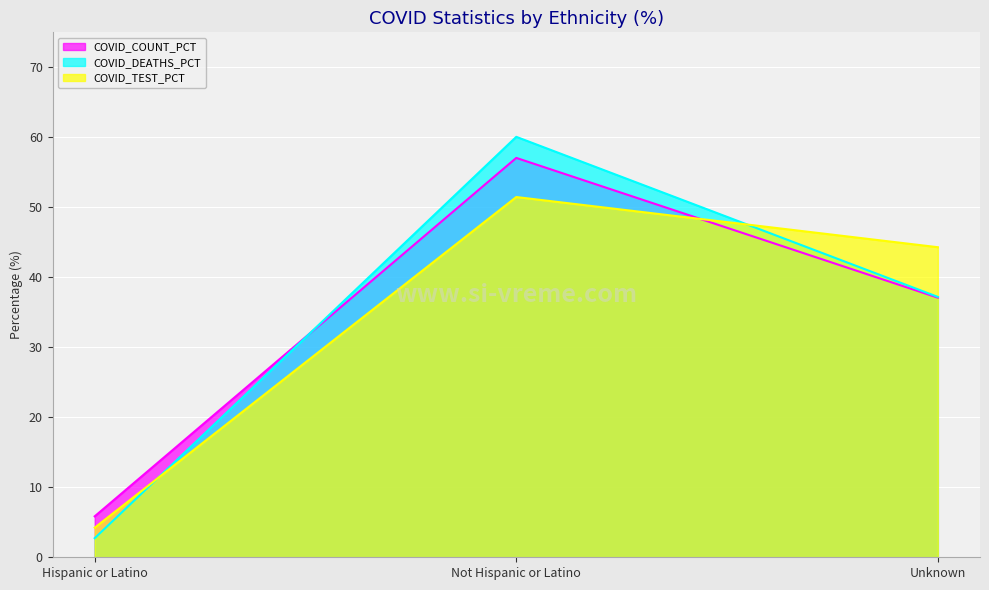

What is the difference between the COVID_COUNT_PCT values at Unknown and Not Hispanic or Latino?

20.0